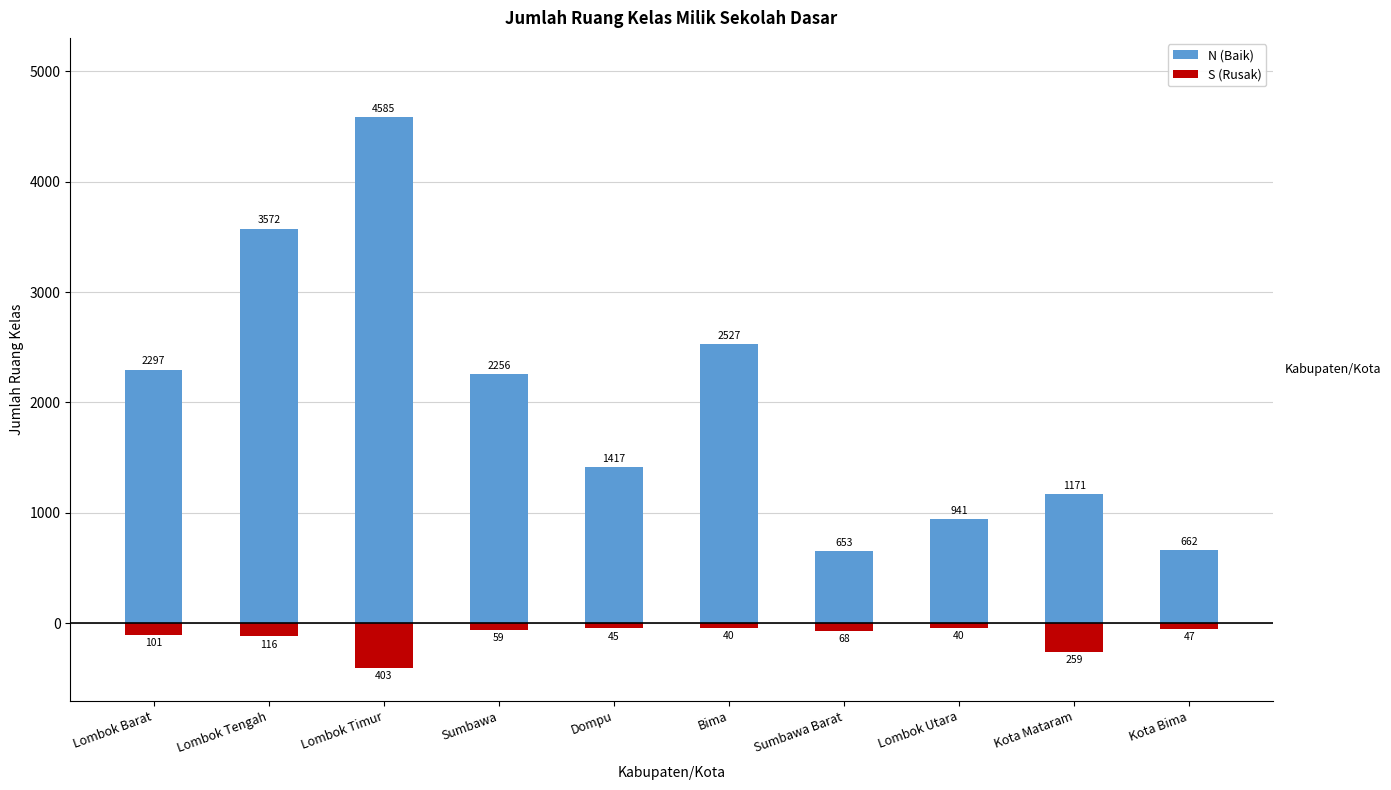

Reading left to right, transcribe all the data shown in this chart.

N (Baik): 2297	3572	4585	2256	1417	2527	653	941	1171	662
S (Rusak): -101	-116	-403	-59	-45	-40	-68	-40	-259	-47